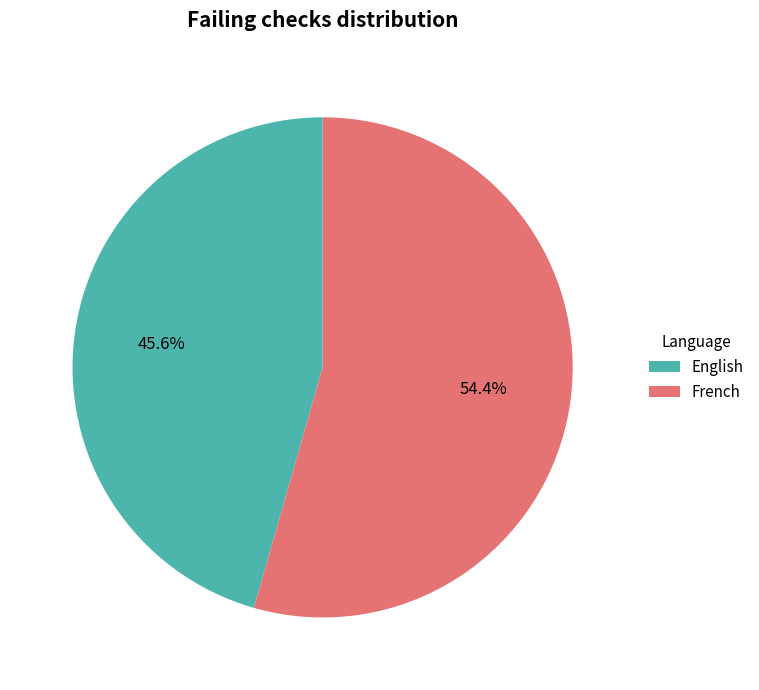

What is the largest slice in the pie chart?

French